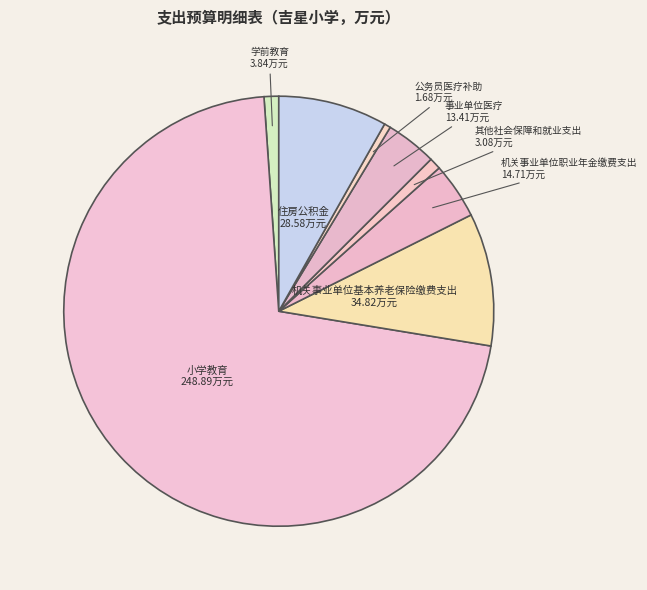

Is it true that 学前教育 is 1% of the pie?

True